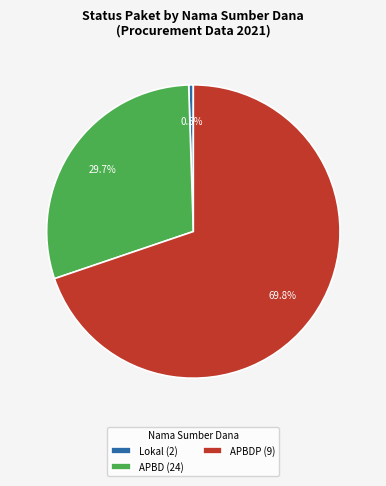

Which has a higher value, Lokal (2) or APBD (24)?

APBD (24)